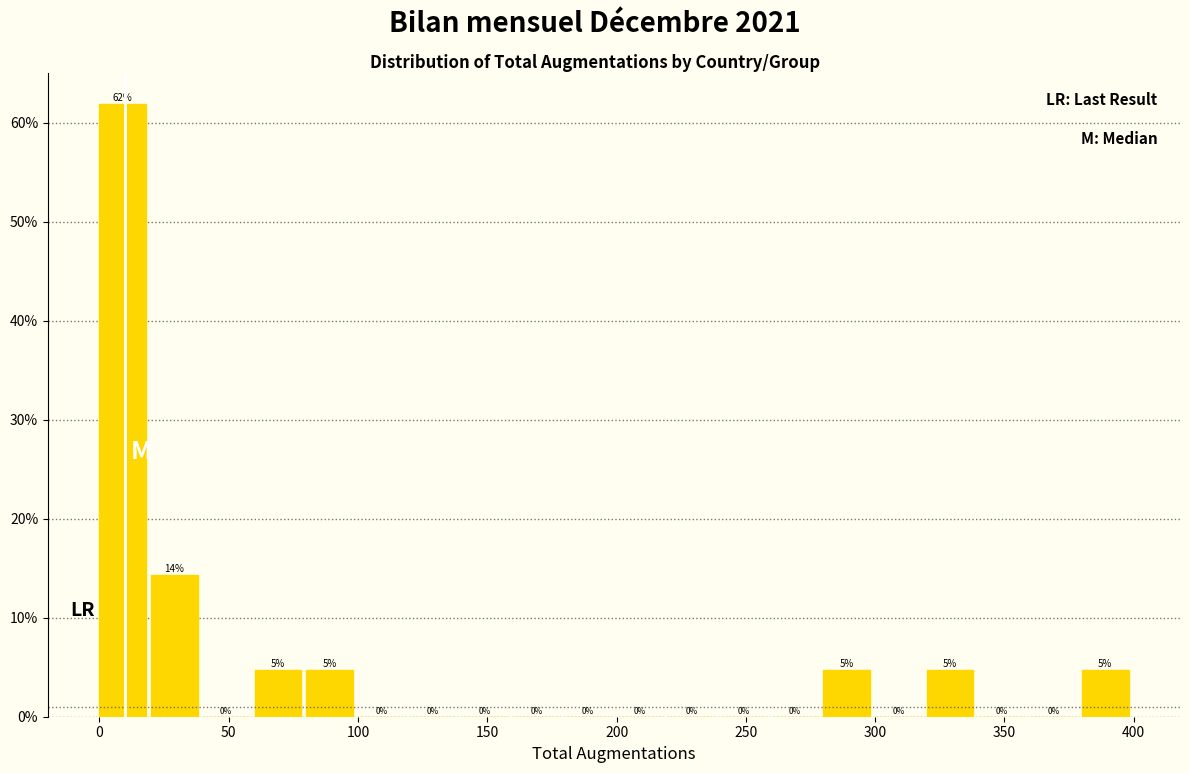

Over which range of the x-axis is the bar tallest?

0 to 20